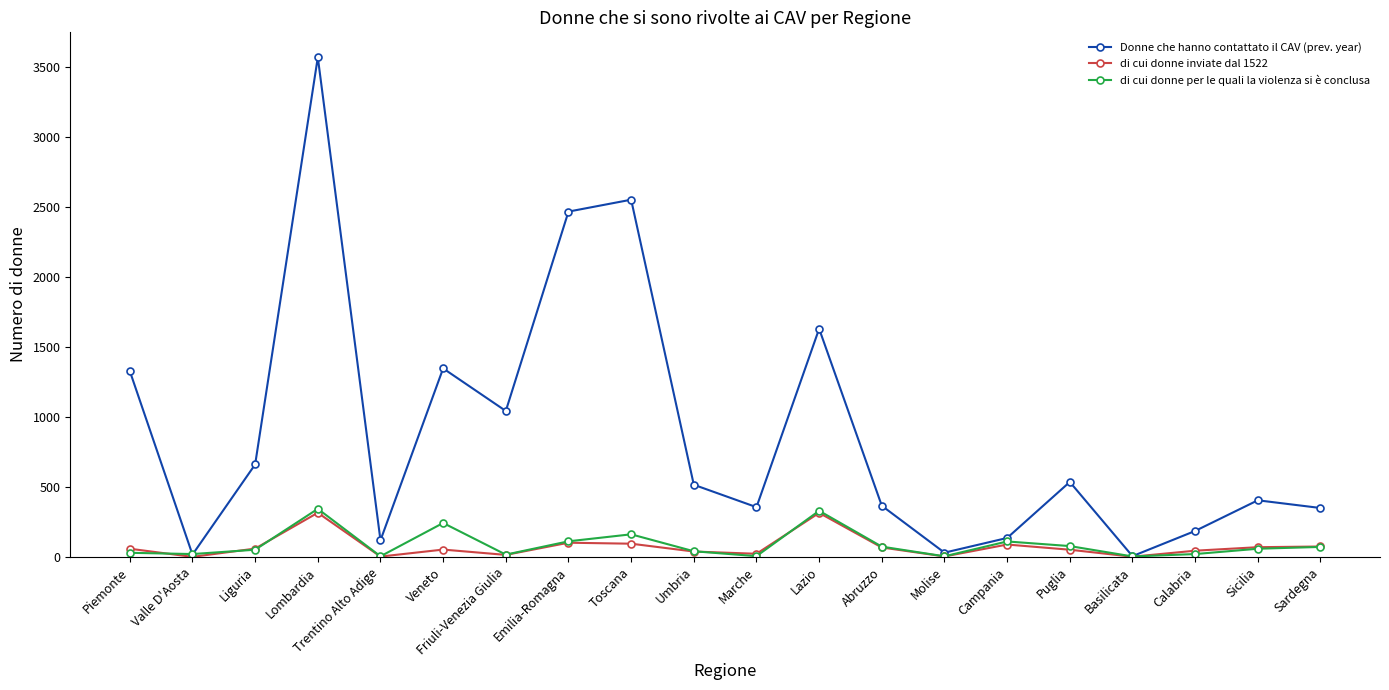

How many values in the Donne che hanno contattato il CAV (prev. year) series are below 515?

10